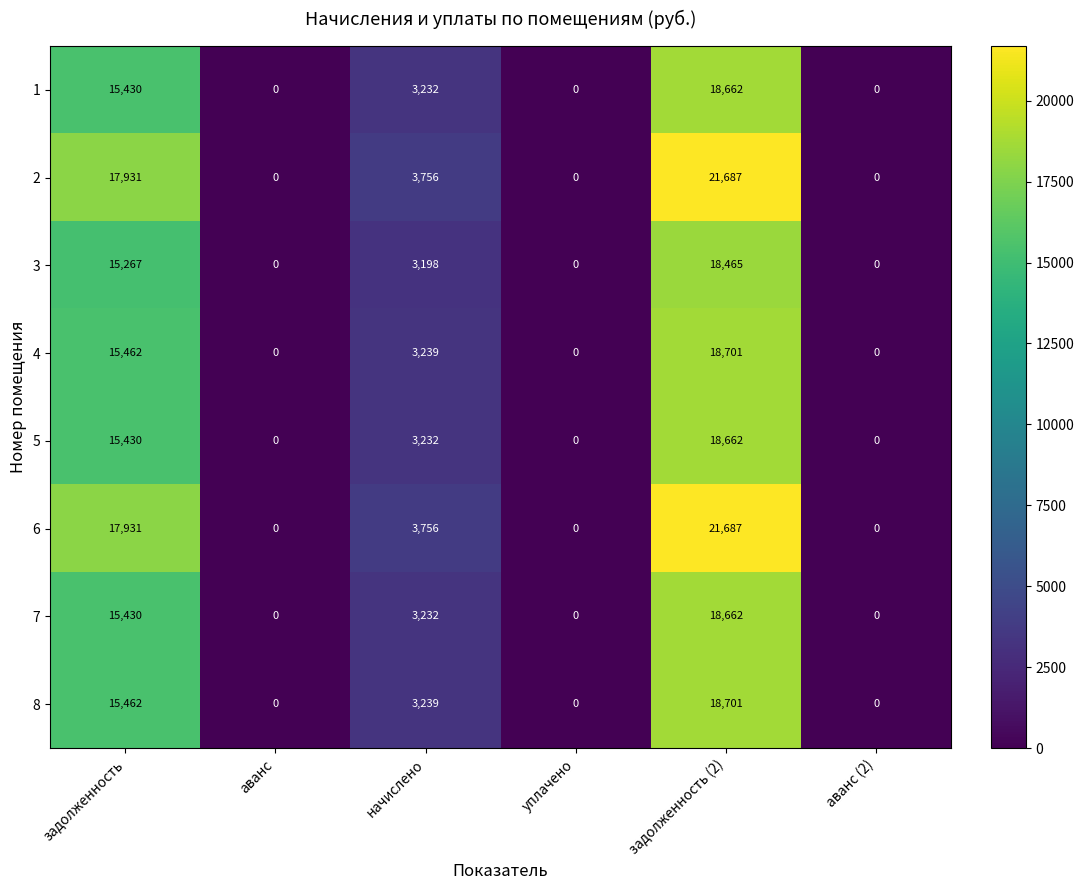

What is the spread (max minus min) of values at задолженность?

2664